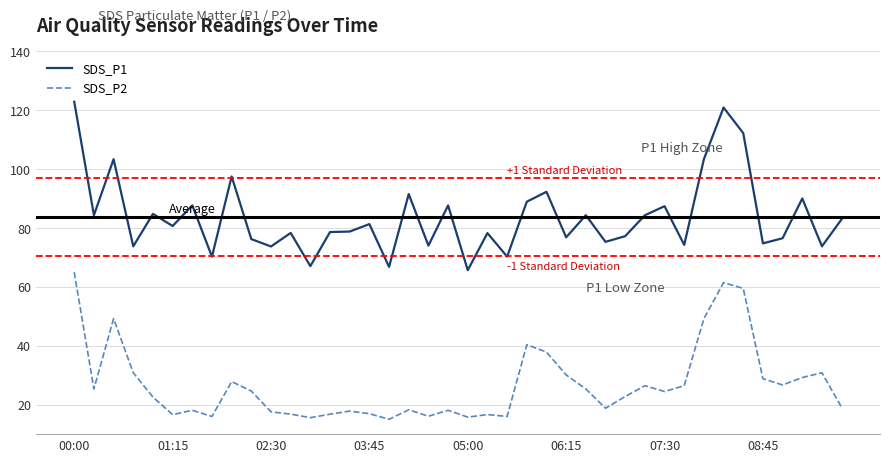

Which series has the largest total across all categories?

SDS_P1